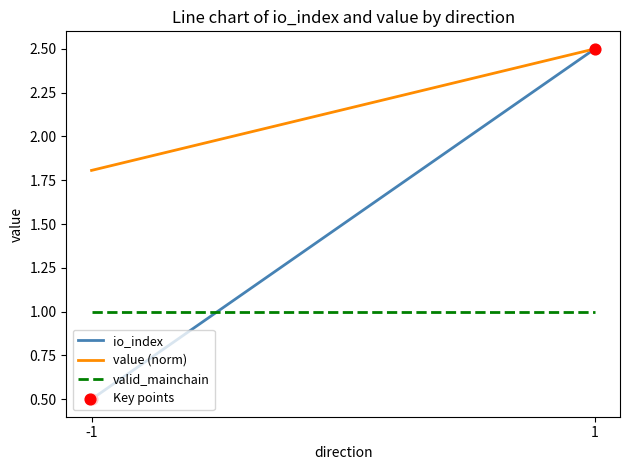

Which series contains the highest Y value?

io_index